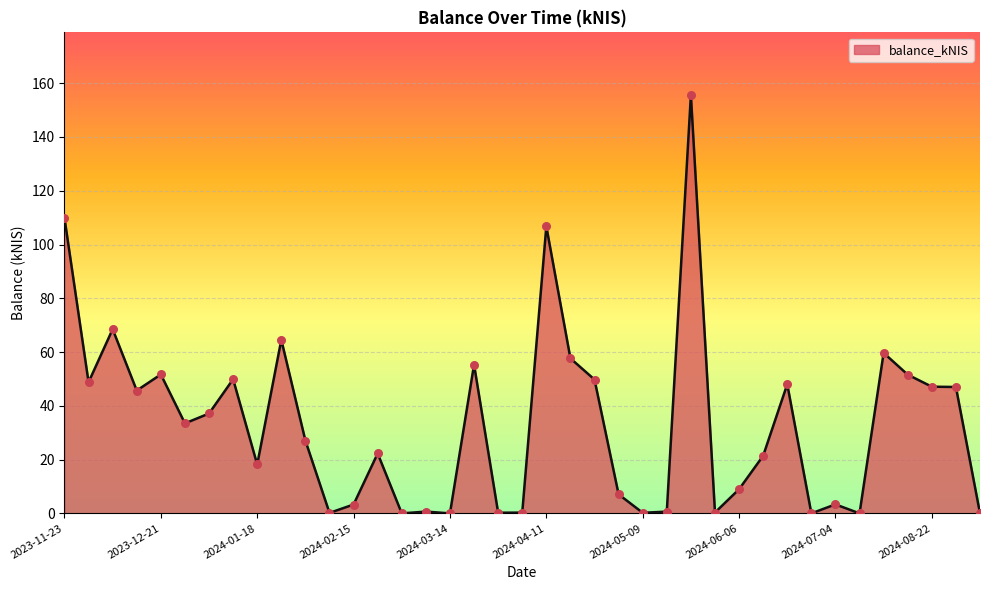

What is the difference between the maximum and minimum values?

155.6